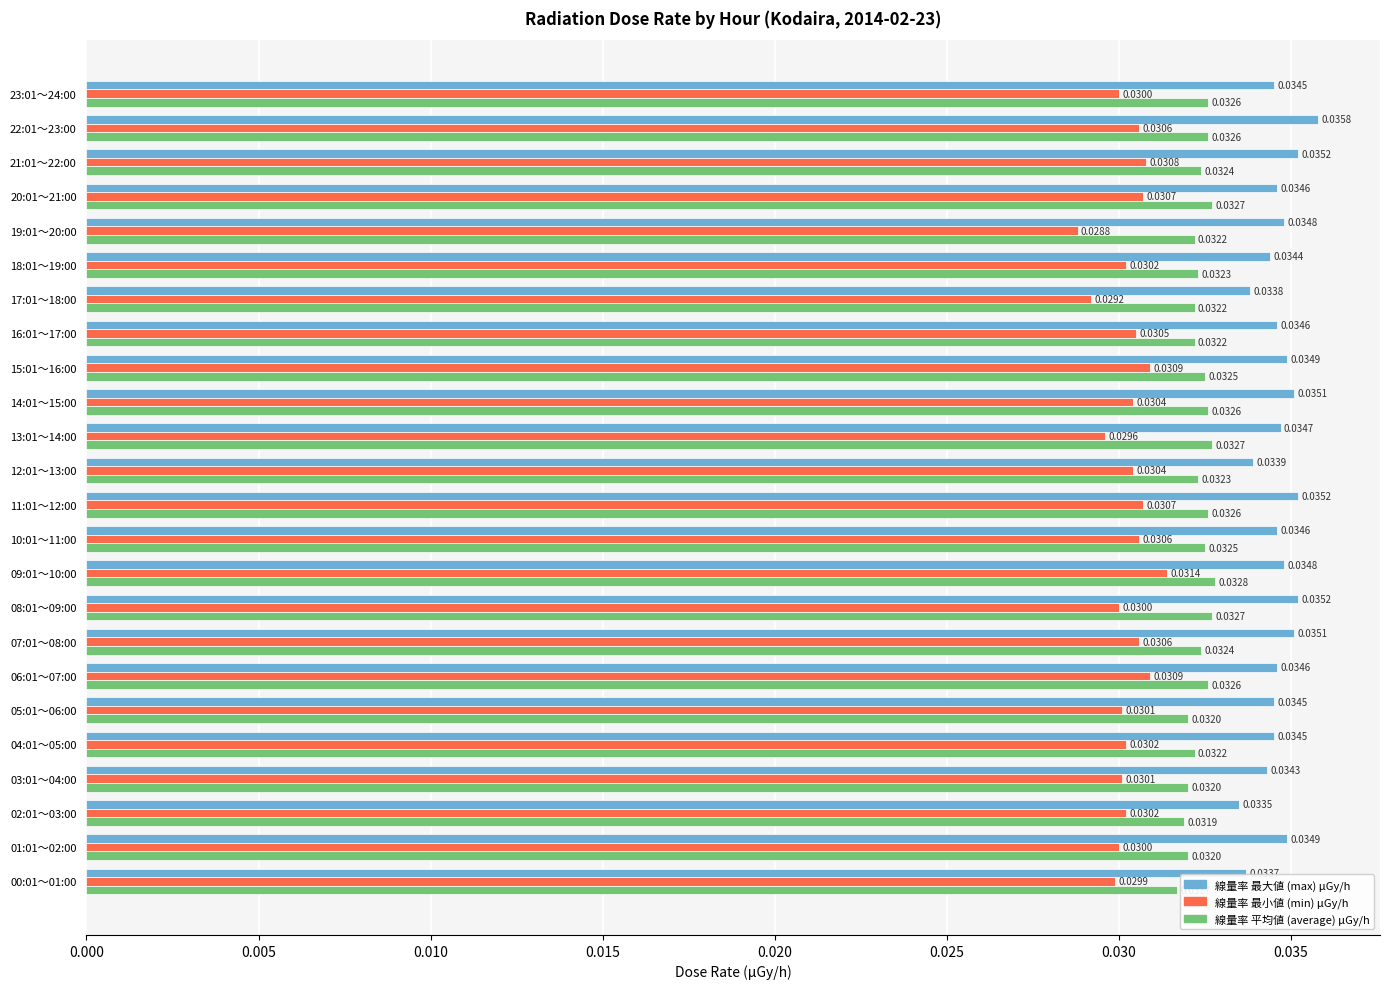

Count the 線量率 最大値 (max) μGy/h values in the range 0 to 1.

24